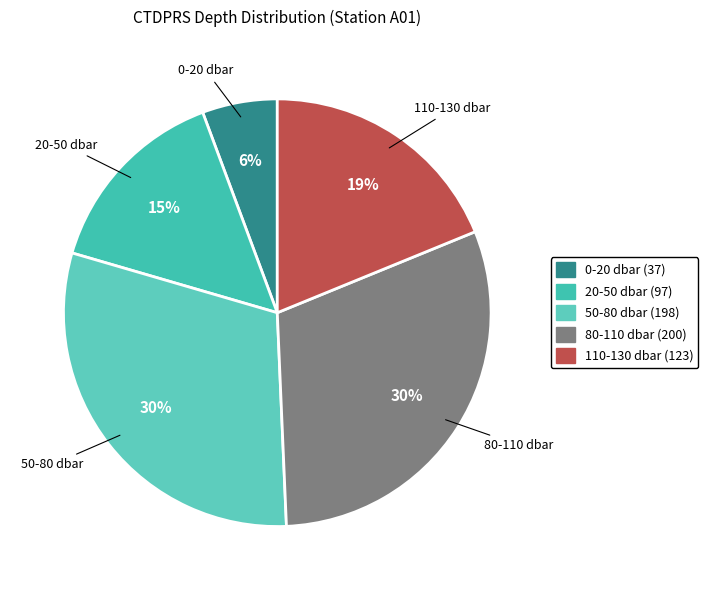

How many slices are in this pie chart?

5